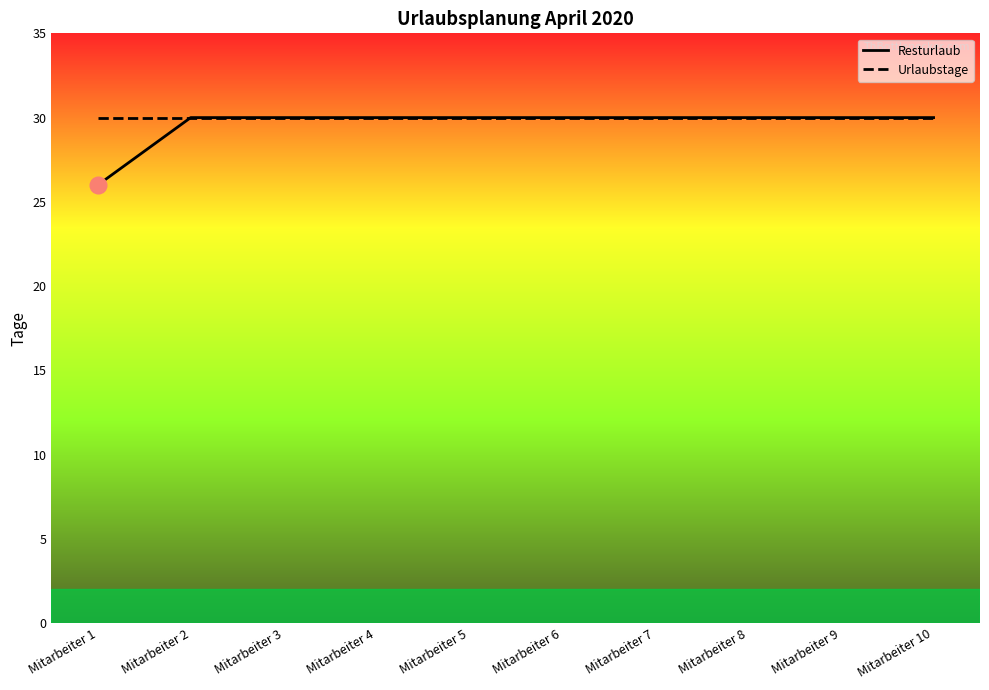

What is the value of the Resturlaub point at the 4th from the left?

30